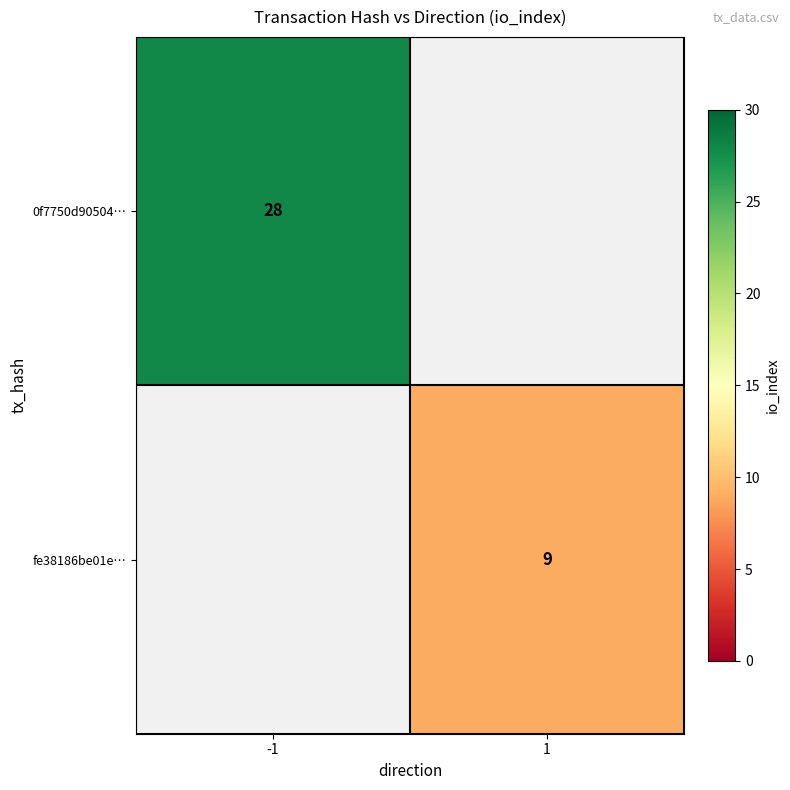

The value of fe38186be01e… at 1 is 16. True or false?

False